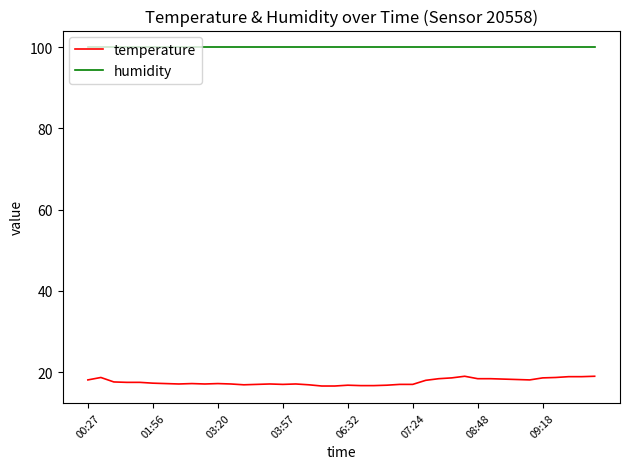

Which series has the widest spread of values?

temperature